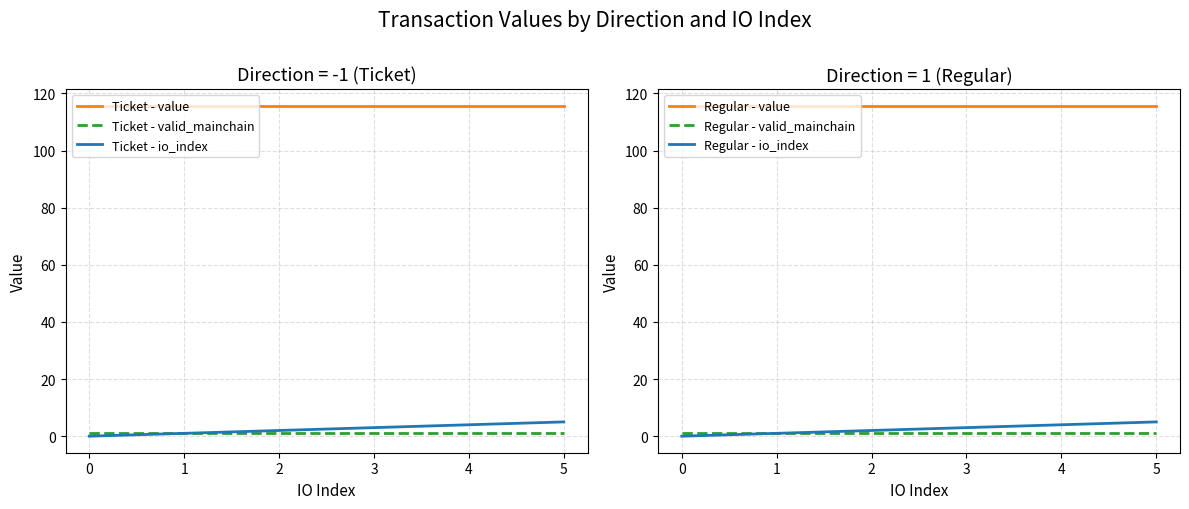

True or false: Regular - valid_mainchain and Ticket - valid_mainchain intersect in this chart.

False